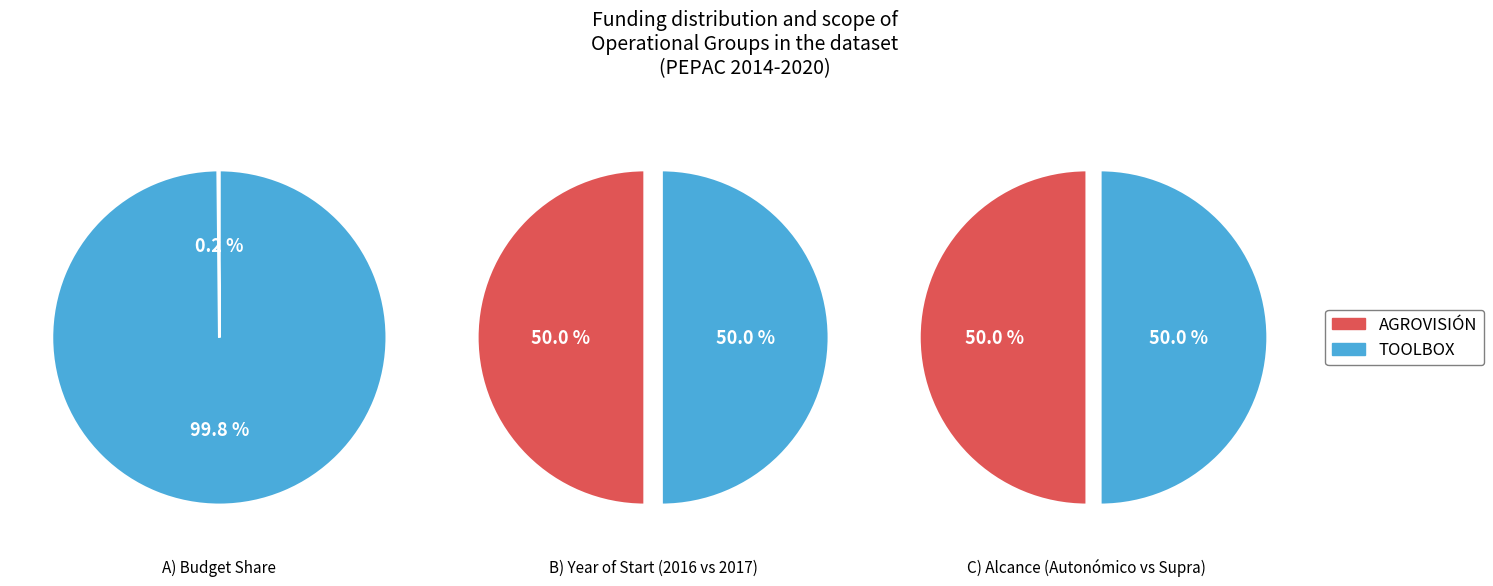

What is the change in value from AGROVISIÓN Operational Group to TOOLBOX Operational Group?

+5155335